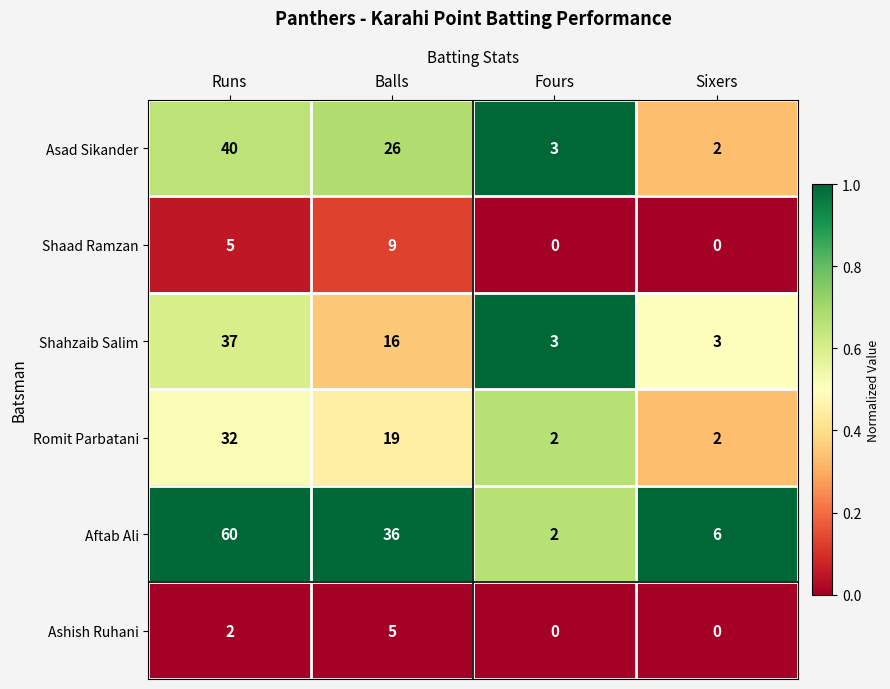

What is the sum of all Asad Sikander values?

71